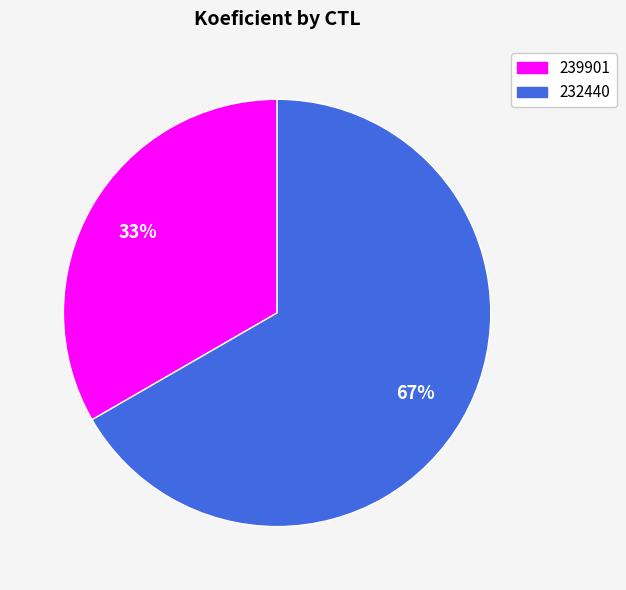

The 239901 slice represents 19% of the pie. True or false?

False